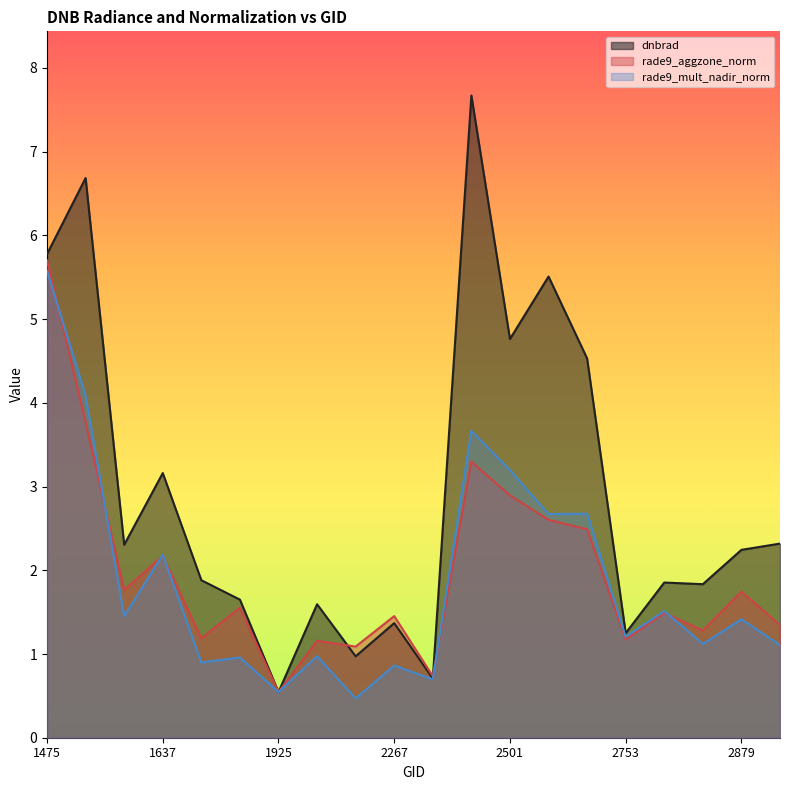

What is the highest value of the dnbrad series?

7.7